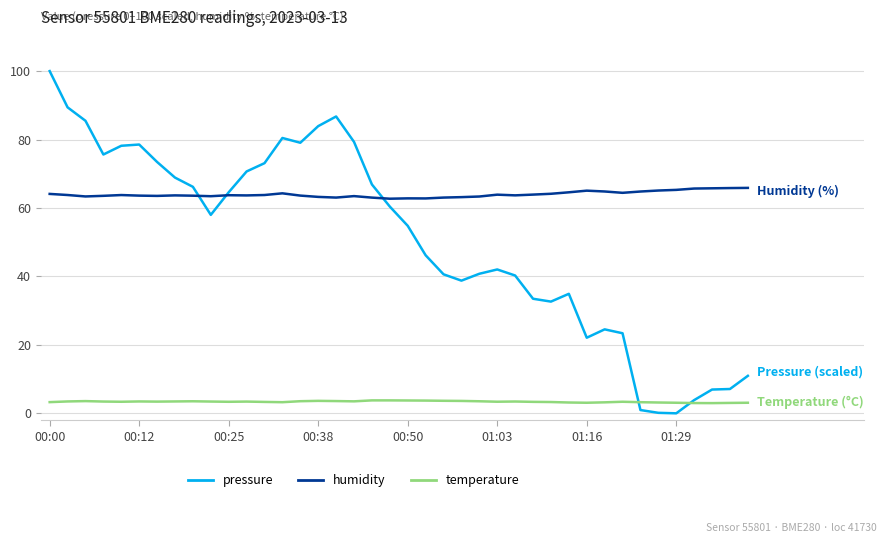

List the series in order of their overall mean, highest first.

humidity, pressure, temperature